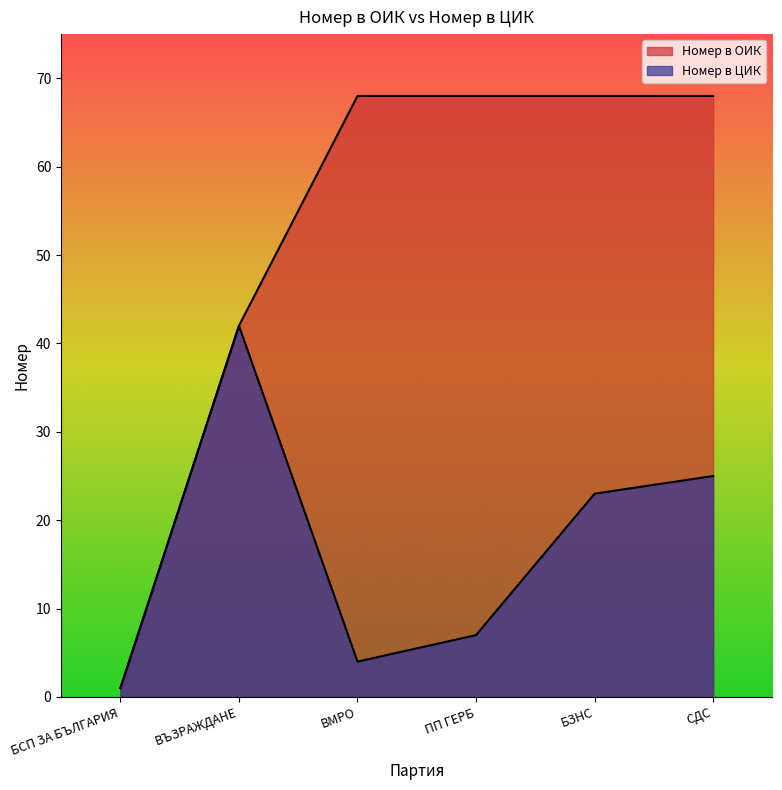

Reading left to right, extract all data points from this chart.

Номер в ОИК: БСП ЗА БЪЛГАРИЯ=1	ВЪЗРАЖДАНЕ=42	ВМРО=68	ПП ГЕРБ=68	БЗНС=68	СДС=68
Номер в ЦИК: БСП ЗА БЪЛГАРИЯ=1	ВЪЗРАЖДАНЕ=42	ВМРО=4	ПП ГЕРБ=7	БЗНС=23	СДС=25